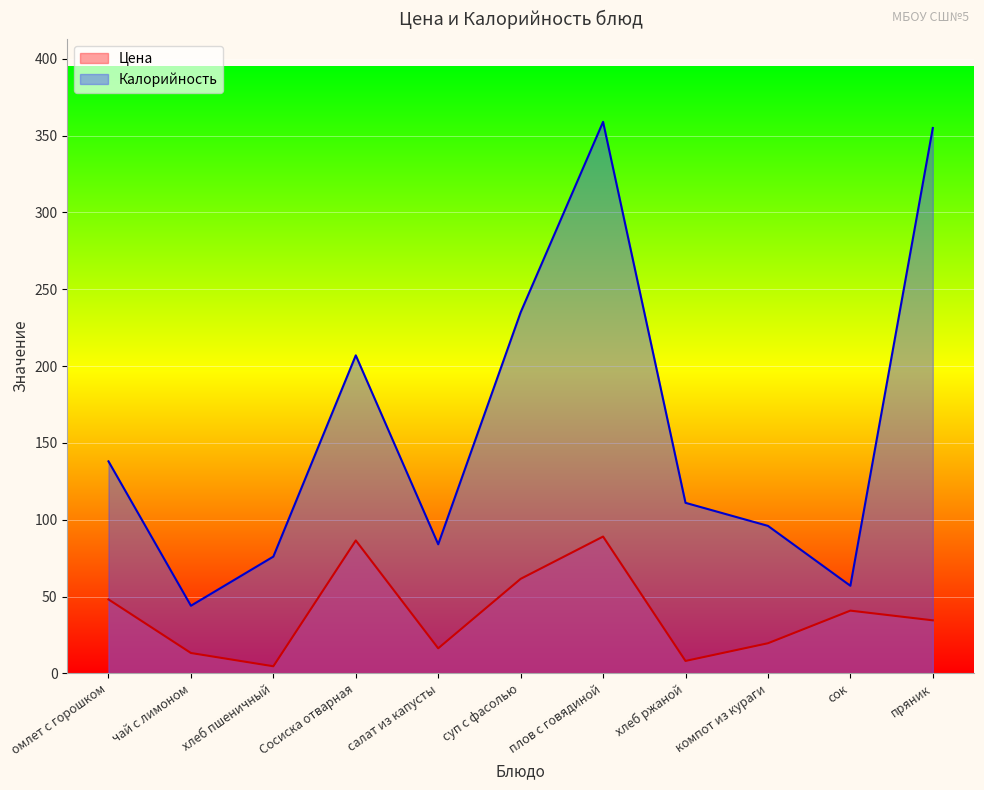

List the series in order of their peak value, highest first.

Калорийность, Цена